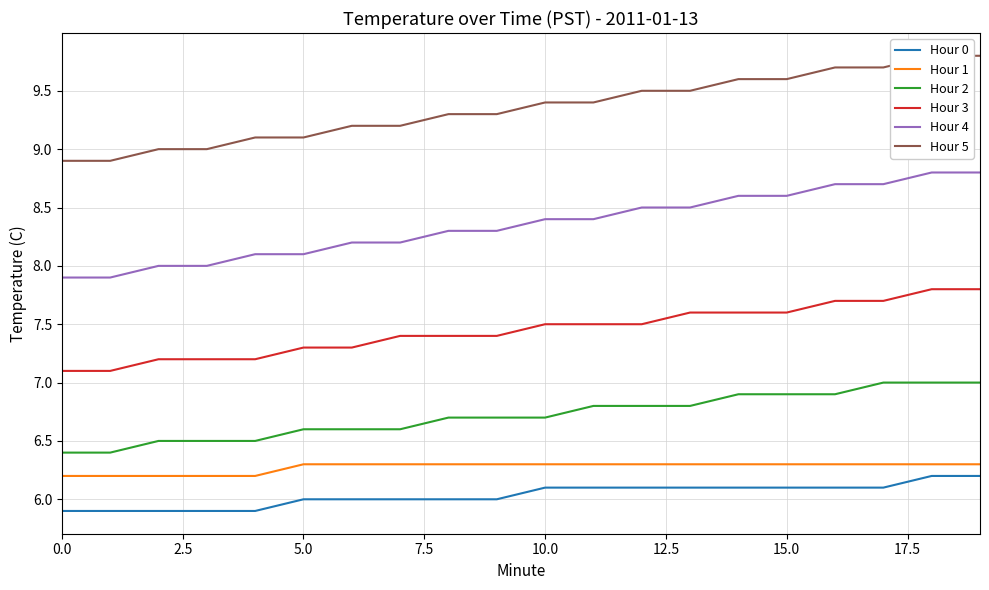

What position from the right is 18?

2